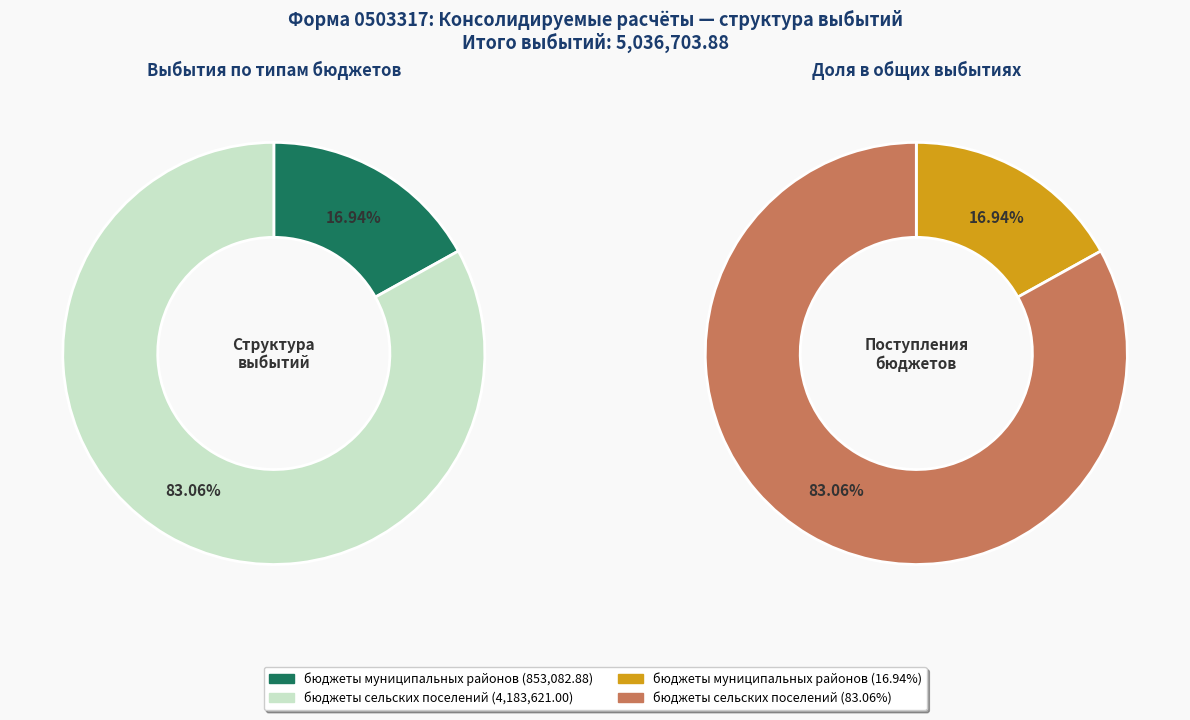

Rank the categories by value from highest to lowest.

бюджеты сельских поселений, бюджеты муниципальных районов